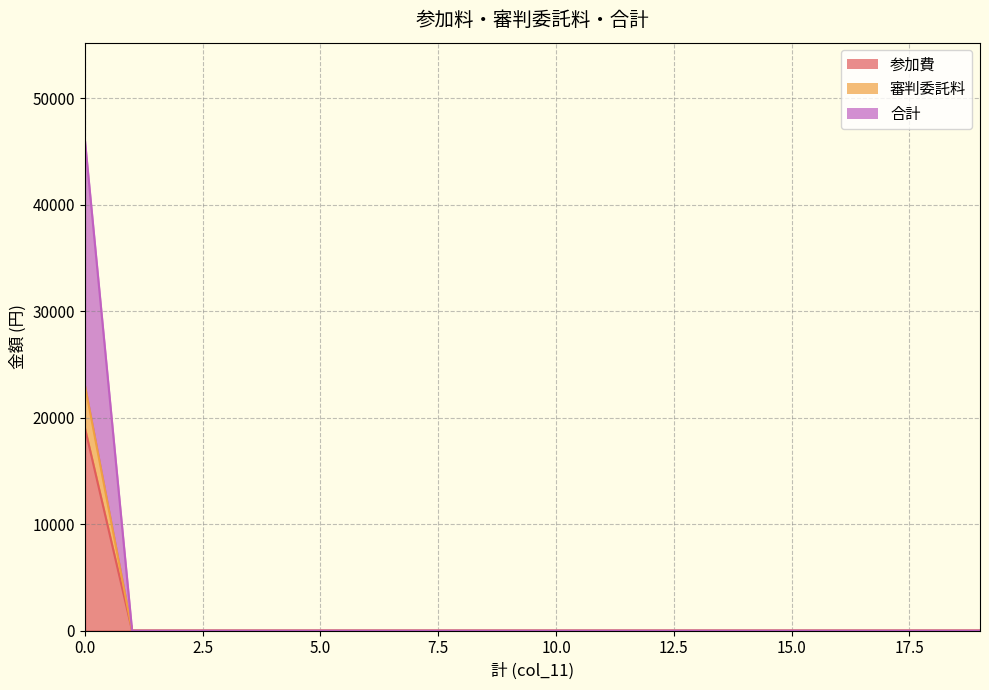

Does the chart have visible grid lines?

Yes